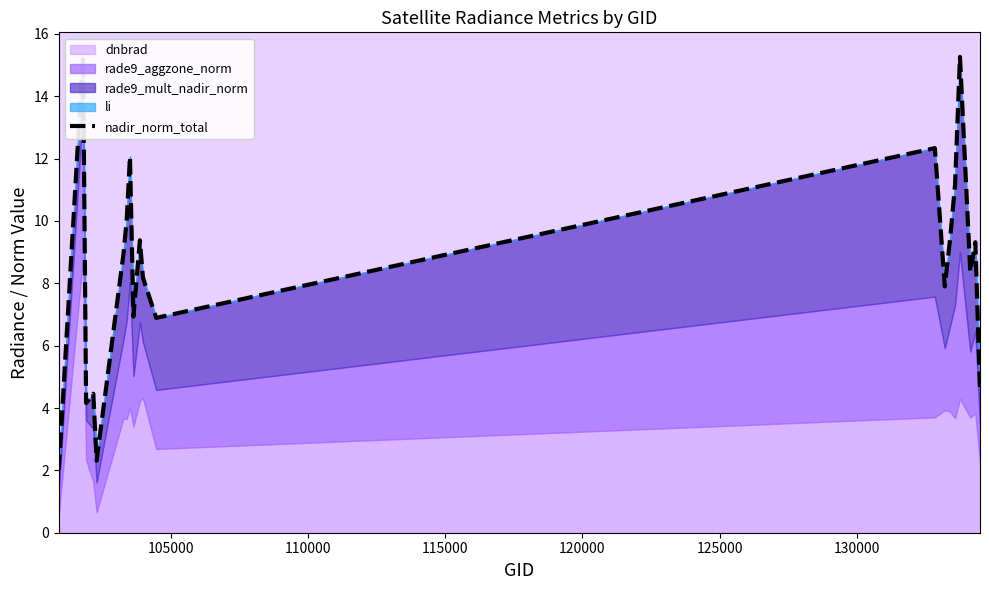

Count the number of values greater than 8.

12